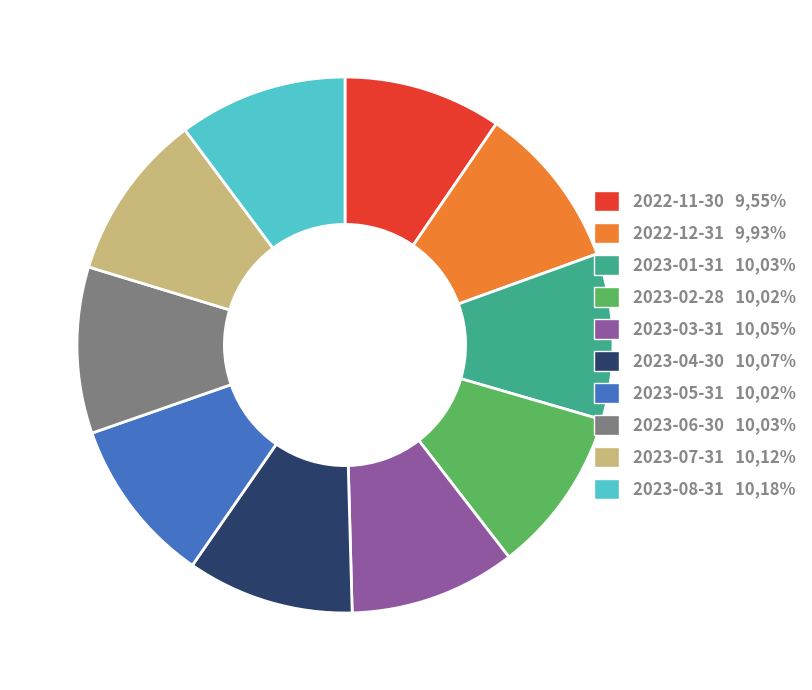

True or false: 2022-11-30 accounts for 10% of the total.

True